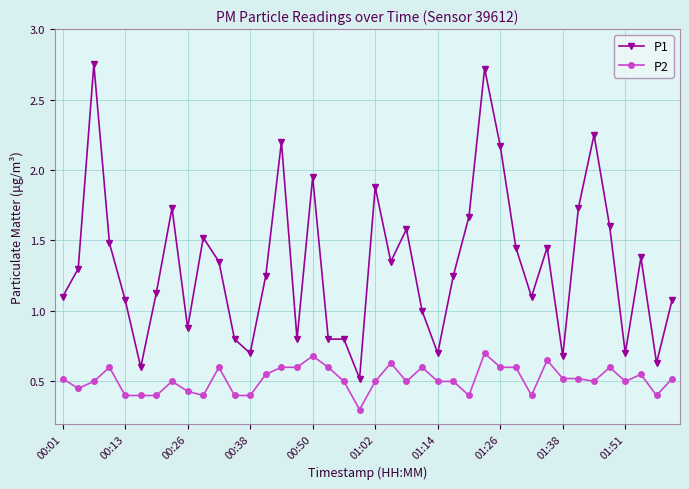

What is the difference between the second highest and second lowest values in the P2 series?

0.3